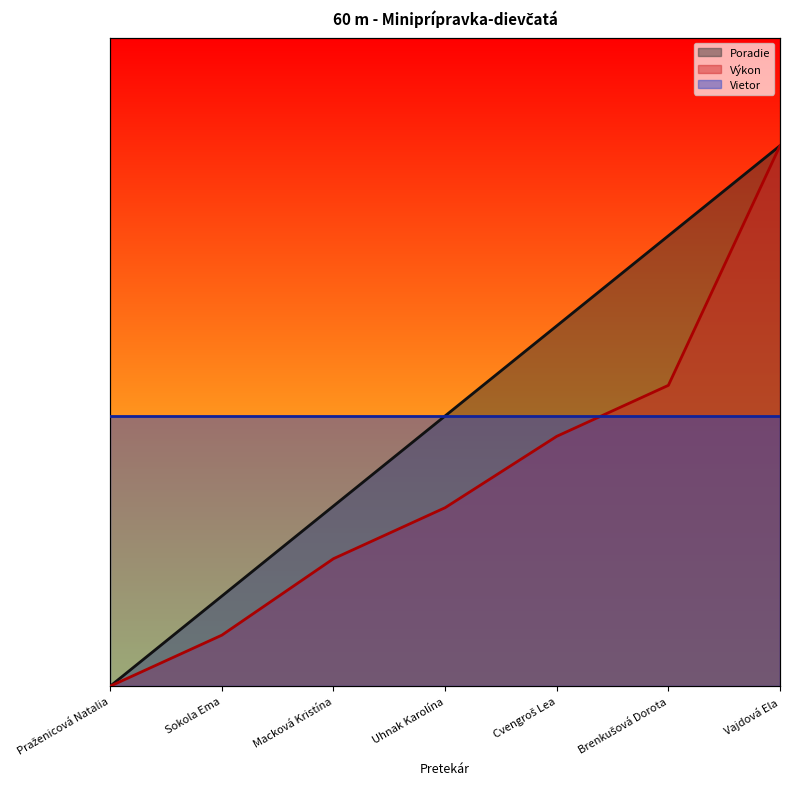

True or false: Poradie and Výkon intersect in this chart.

False